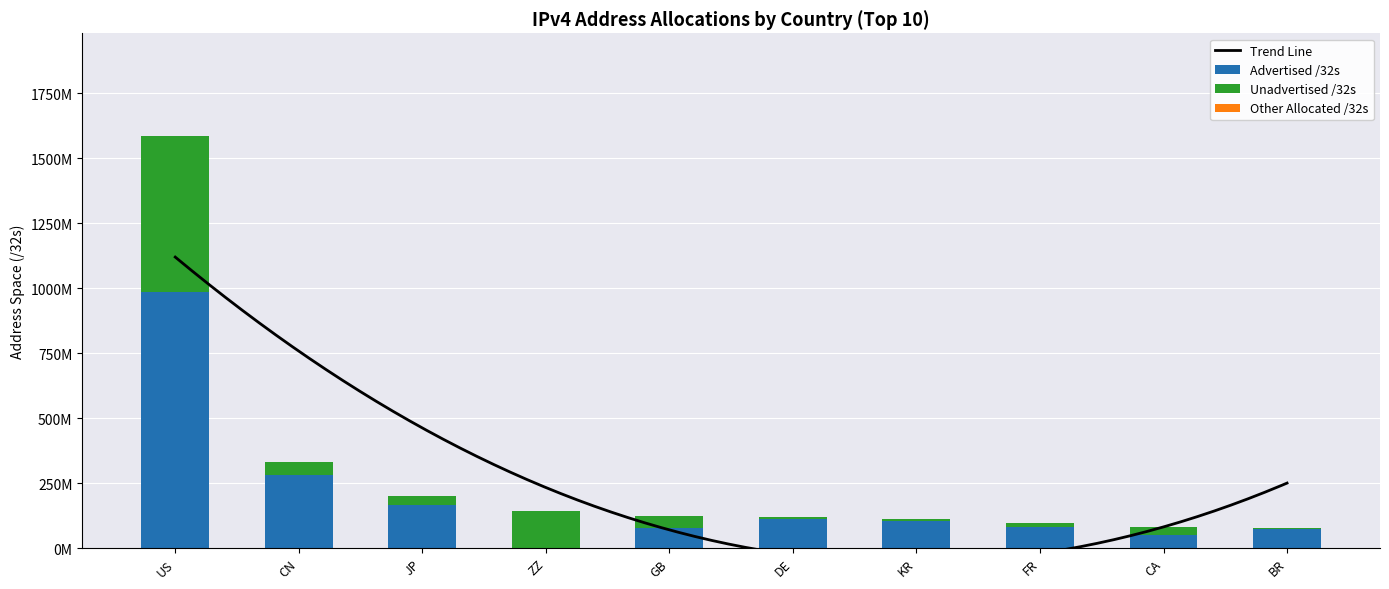

Reading left to right, extract all data points from this chart.

Advertised /32s: 984630656	281991168	164773824	354048	77741956	111652096	105547648	81146624	49079808	73374592
Unadvertised /32s: 600598272	48434944	36963904	143809424	45851084	7682368	6729600	14804080	31993344	3514752